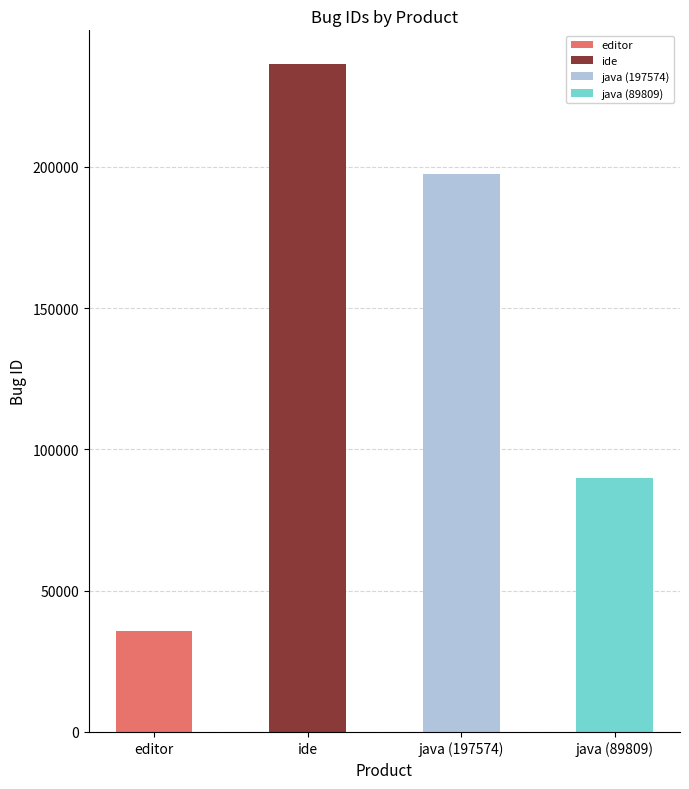

Count the values in the range 89809 to 236496.

3